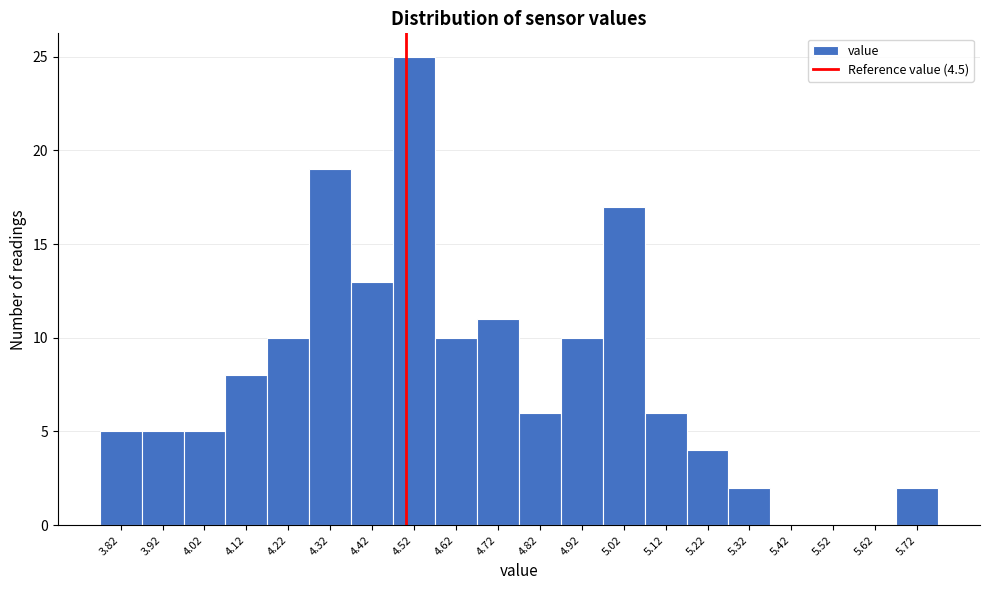

Reading left to right, transcribe this chart: for each bar, give the range it covers on the x-axis and its height. The values are not printed on the chart, so give them approximately, as read against the axis.

3.77 to 3.87: 5
3.87 to 3.97: 5
3.97 to 4.07: 5
4.07 to 4.17: 8
4.17 to 4.27: 10
4.27 to 4.37: 19
4.37 to 4.47: 13
4.47 to 4.57: 25
4.57 to 4.67: 10
4.67 to 4.77: 11
4.77 to 4.87: 6
4.87 to 4.97: 10
4.97 to 5.07: 17
5.07 to 5.17: 6
5.17 to 5.27: 4
5.27 to 5.37: 2
5.37 to 5.47: 0
5.47 to 5.57: 0
5.57 to 5.67: 0
5.67 to 5.77: 2